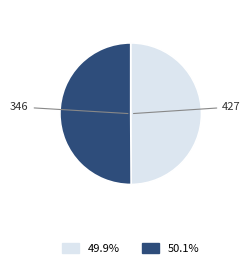

True or false: 427 accounts for 50% of the total.

True